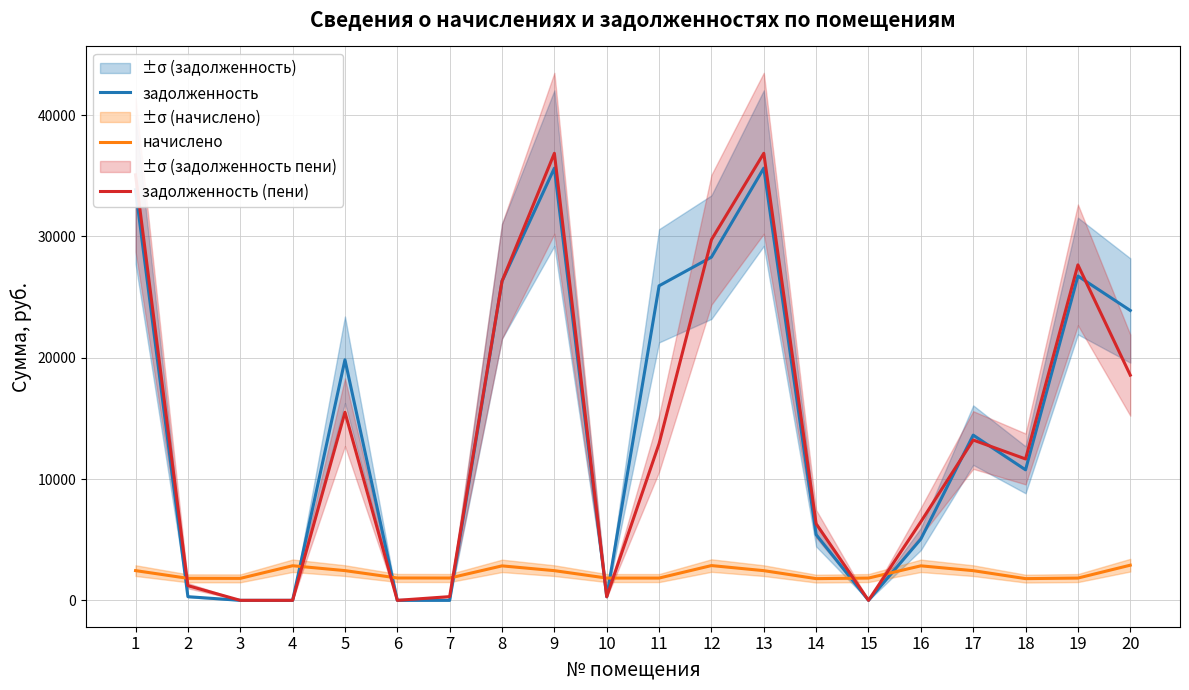

How many interior local valleys does the задолженность (пени) series have?

4